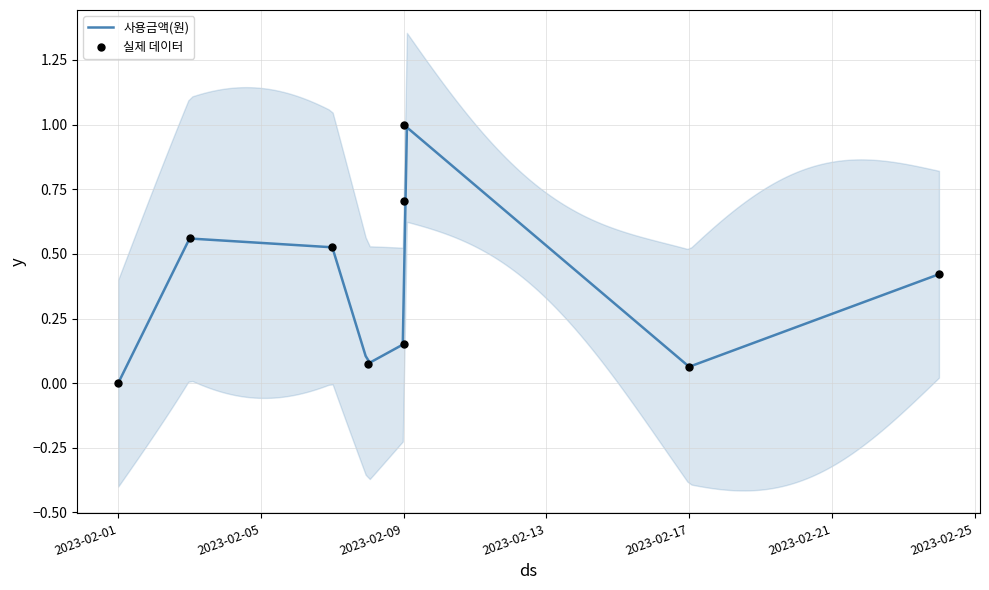

Which has a higher value, 2023-02-17 or 2023-02-08?

2023-02-08